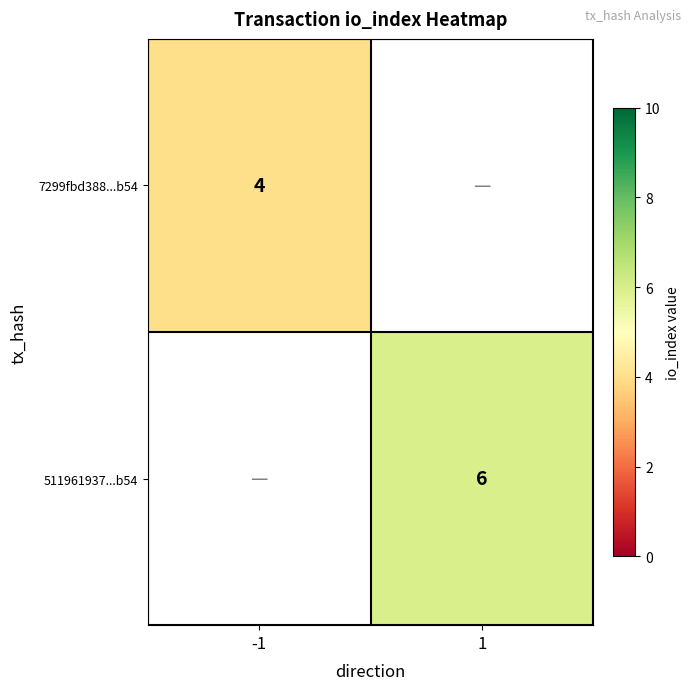

The 7299fbd388...b54 series shows 4 at -1. True or false?

True